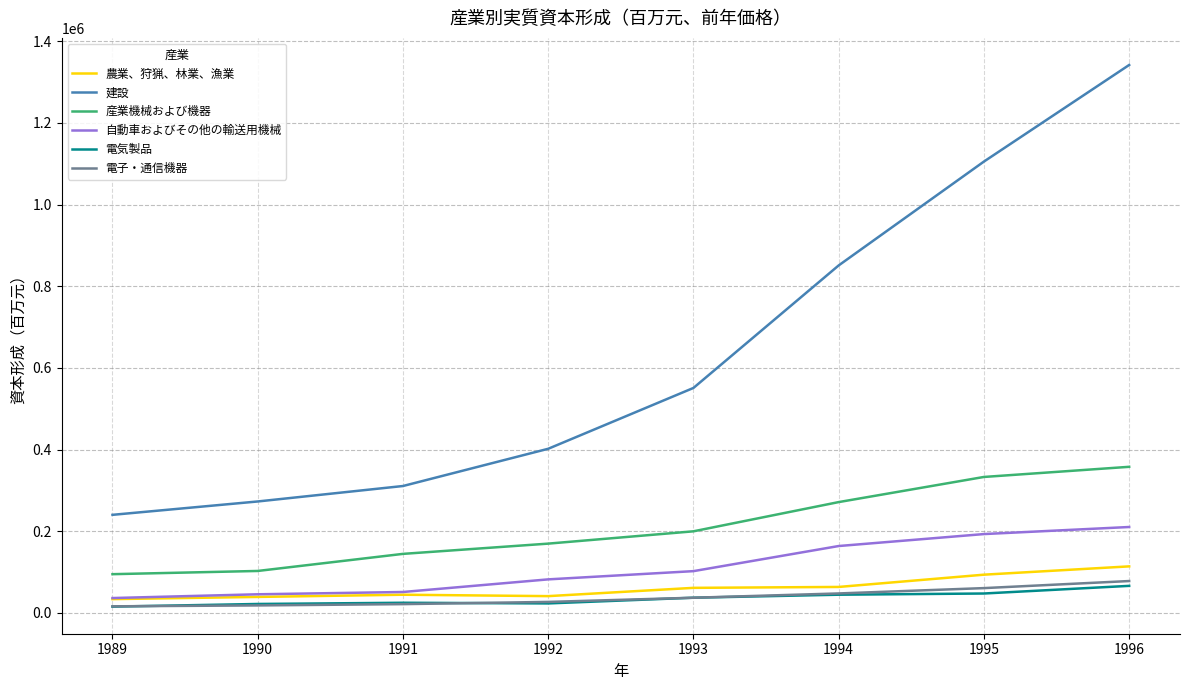

At which label does 自動車およびその他の輸送用機械 reach its peak?

1996